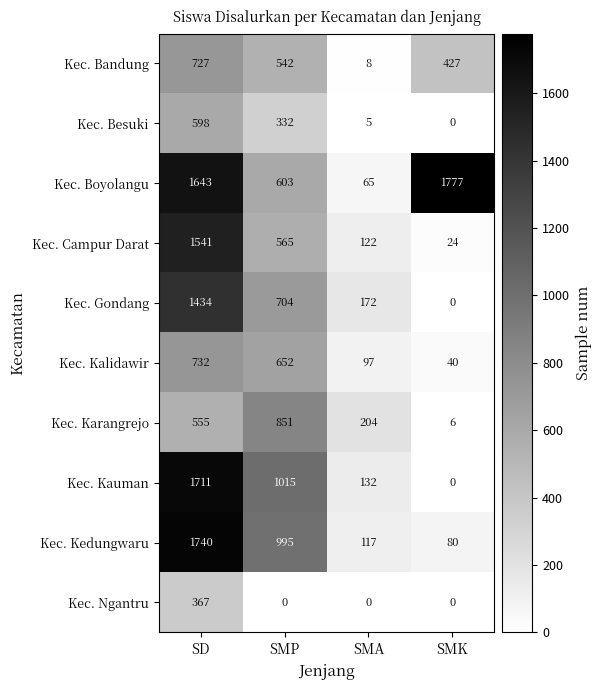

Which series has the largest total across all categories?

Kec. Boyolangu